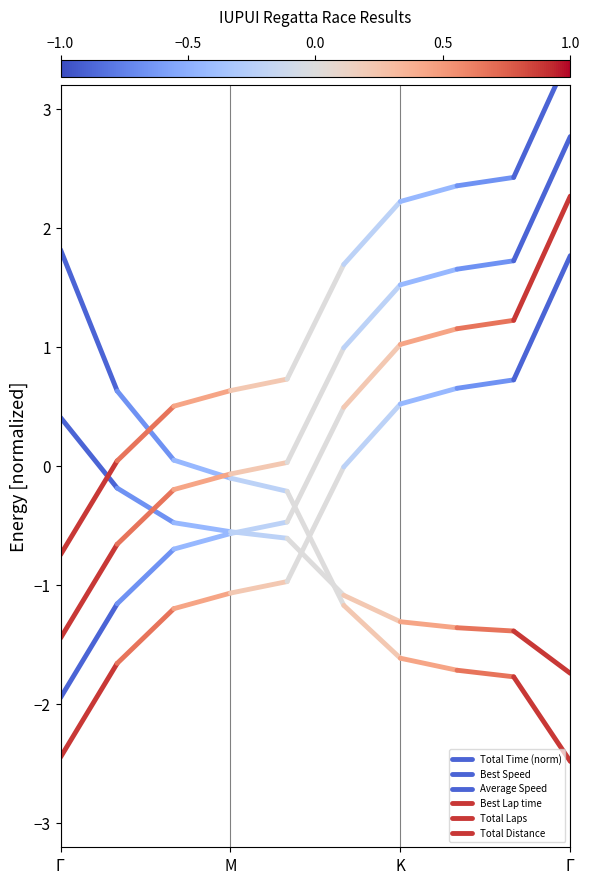

What is the total value across all series at $\Gamma$?

-4.4